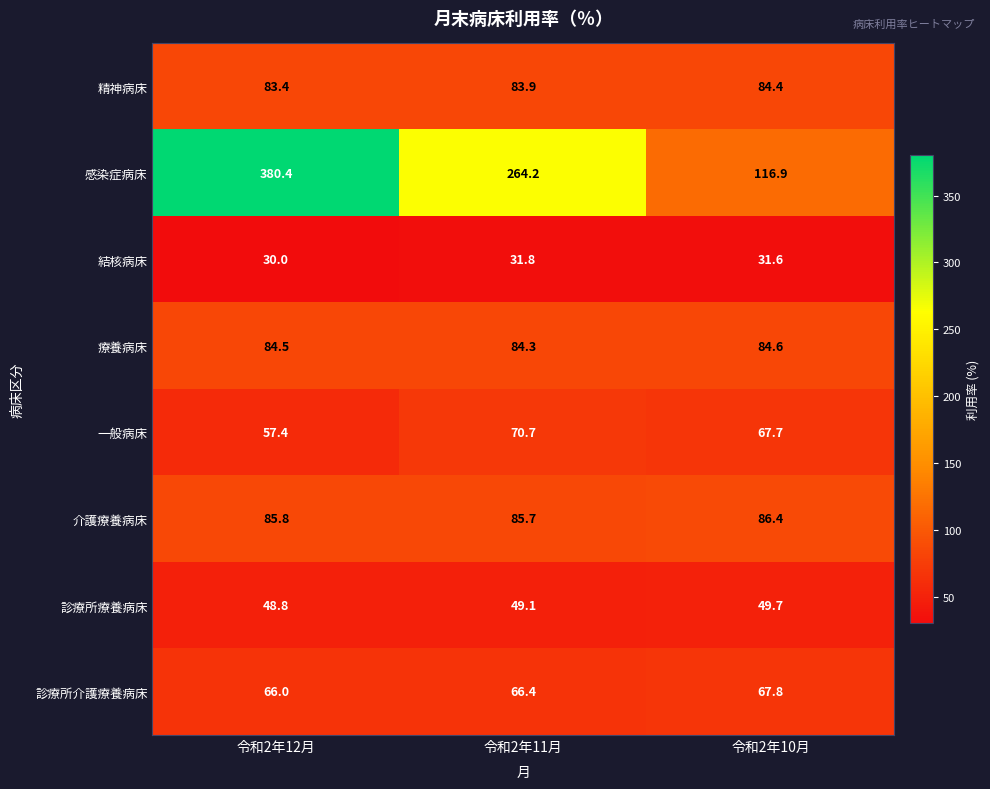

Reading right to left, what are all the values shown in this chart?

精神病床: 令和2年10月=84.4	令和2年11月=83.9	令和2年12月=83.4
感染症病床: 令和2年10月=116.9	令和2年11月=264.2	令和2年12月=380.4
結核病床: 令和2年10月=31.6	令和2年11月=31.8	令和2年12月=30.0
療養病床: 令和2年10月=84.6	令和2年11月=84.3	令和2年12月=84.5
一般病床: 令和2年10月=67.7	令和2年11月=70.7	令和2年12月=57.4
介護療養病床: 令和2年10月=86.4	令和2年11月=85.7	令和2年12月=85.8
診療所療養病床: 令和2年10月=49.7	令和2年11月=49.1	令和2年12月=48.8
診療所介護療養病床: 令和2年10月=67.8	令和2年11月=66.4	令和2年12月=66.0